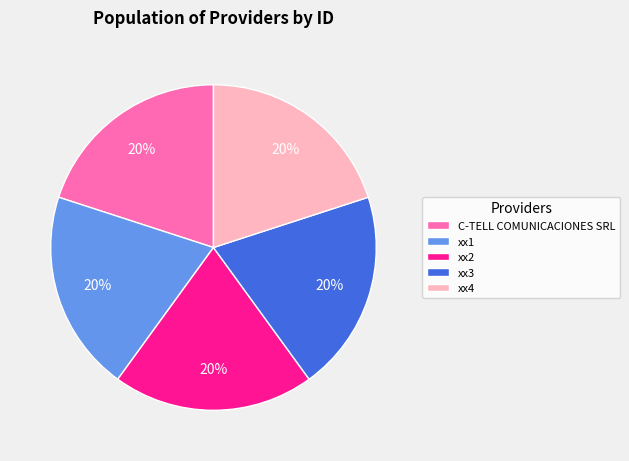

Combined, do xx3 and C-TELL COMUNICACIONES SRL account for over 50%?

No